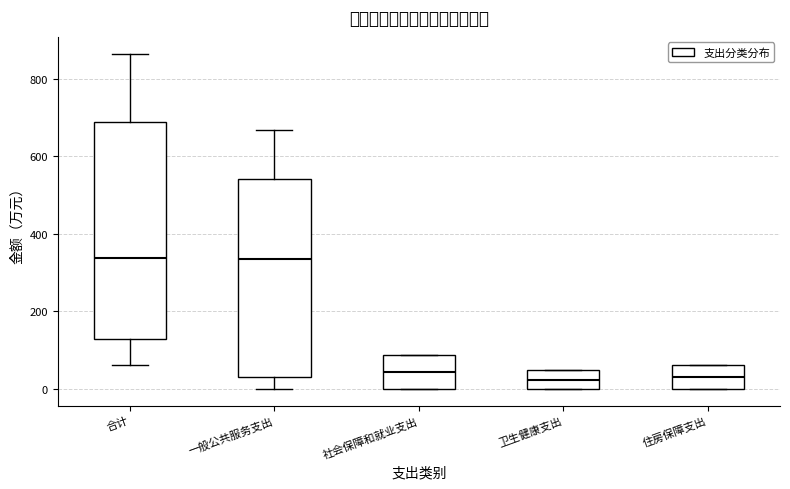

Where is the upper edge of the box for 卫生健康支出 on the y-axis? The values are not printed on the chart, so give them approximately, as read against the axis.

40